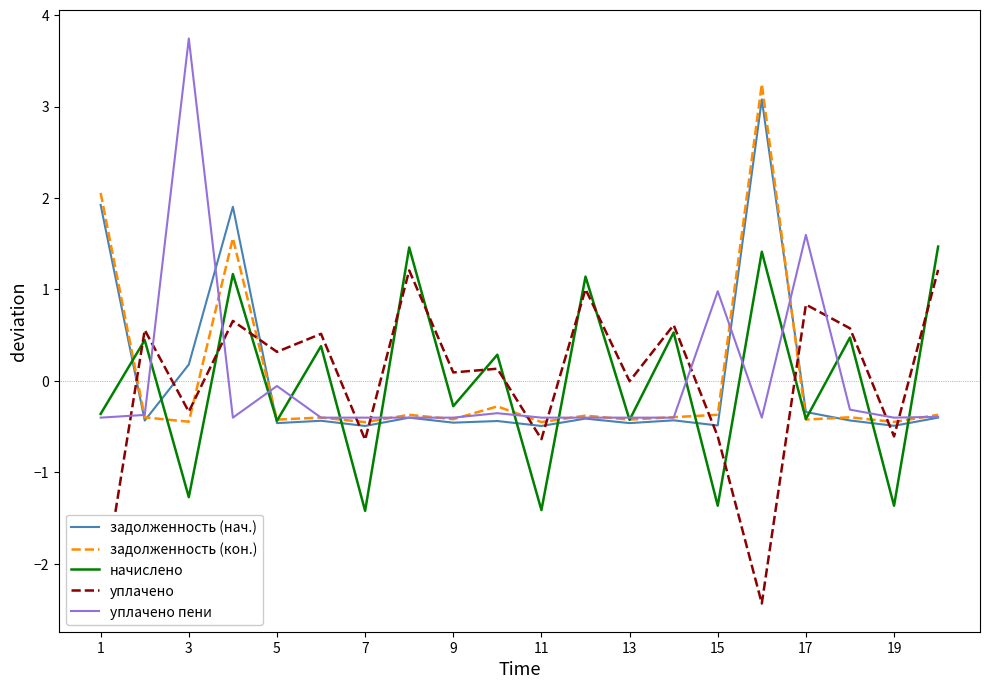

How many positive values does the начислено series have?

10